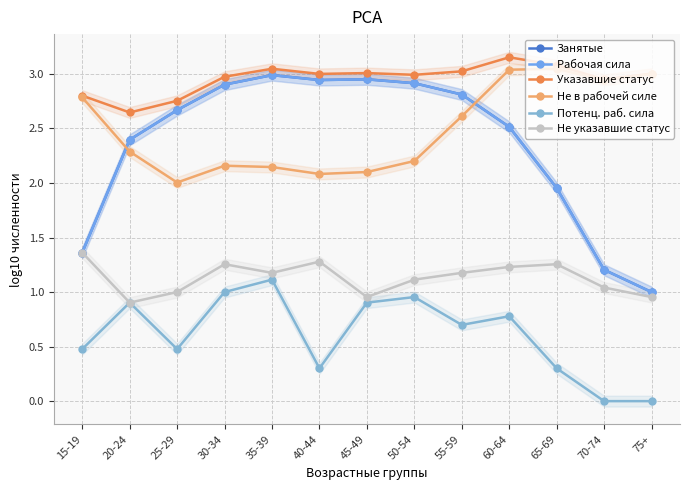

Between 15-19 and 30-34, which series saw the biggest shift?

Занятые